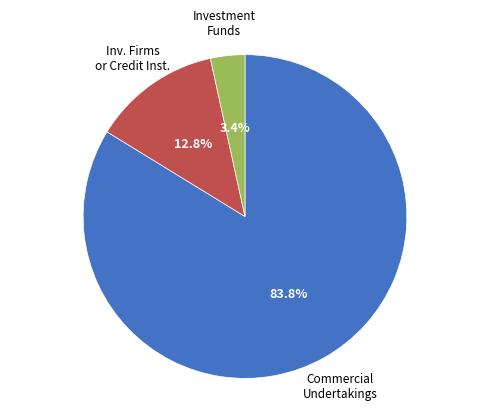

Rank the categories by value from lowest to highest.

Investment Funds, Inv. Firms or Credit Inst., Commercial Undertakings